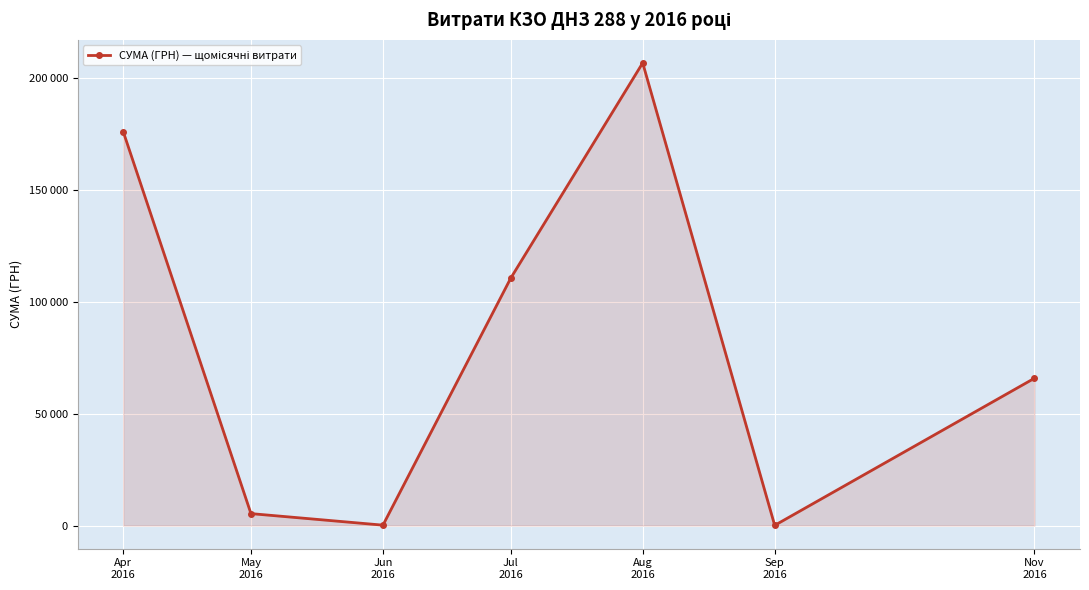

At which category does the data reach its first local valley?

Jun
2016